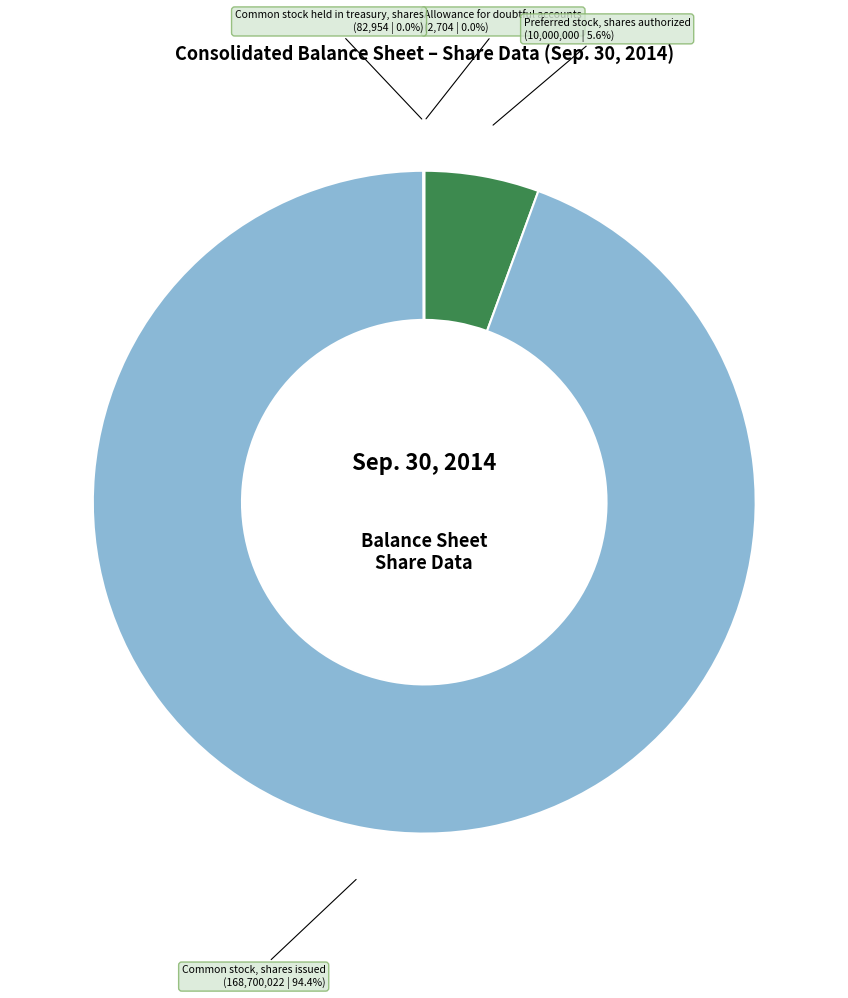

To the nearest percent, what is the difference between the largest and smallest slice percentages?

94%